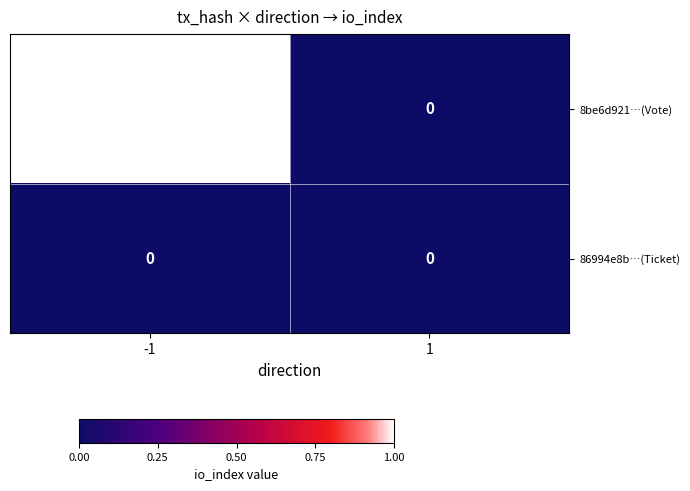

Is the value of 86994e8b…(Ticket) at -1 greater than the value of 8be6d921…(Vote) at -1?

No